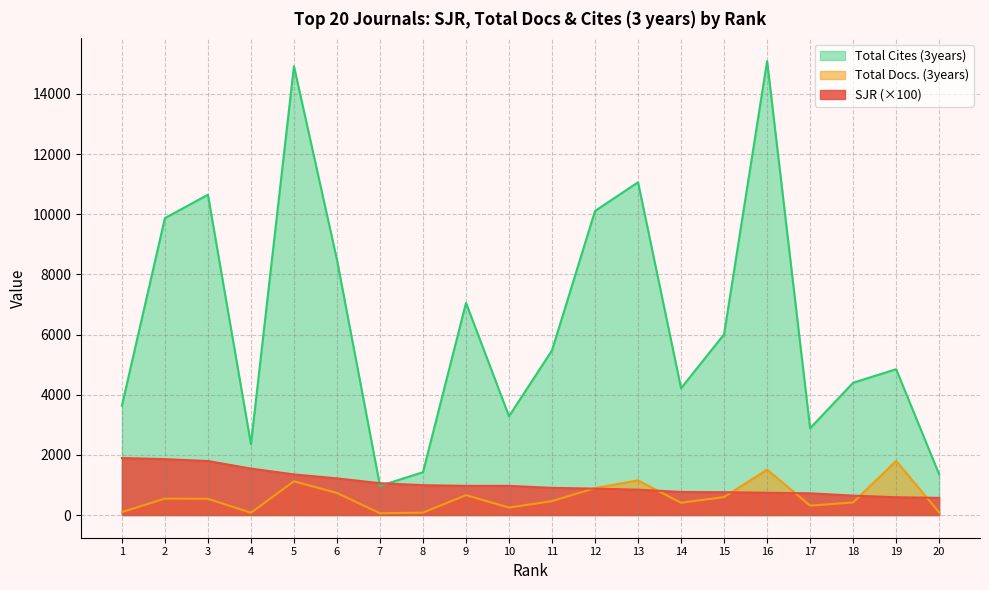

Reading left to right, transcribe all the data shown in this chart.

SJR: 1=1895.5	2=1857.5	3=1794.7	4=1543.3	5=1349.2	6=1217.7	7=1058.3	8=992.3	9=970.0	10=969.2	11=902.8	12=877.8	13=842.7	14=766.8	15=759.5	16=740.3	17=722.5	18=645.2	19=591.3	20=570.3
Total Docs. (3years): 1=98.0	2=546.0	3=540.0	4=76.0	5=1121.0	6=733.0	7=59.0	8=80.0	9=661.0	10=248.0	11=462.0	12=896.0	13=1151.0	14=407.0	15=597.0	16=1508.0	17=313.0	18=416.0	19=1798.0	20=89.0
Total Cites (3years): 1=3634.0	2=9869.0	3=10646.0	4=2354.0	5=14918.0	6=8484.0	7=969.0	8=1423.0	9=7051.0	10=3283.0	11=5475.0	12=10108.0	13=11061.0	14=4214.0	15=6008.0	16=15088.0	17=2884.0	18=4397.0	19=4847.0	20=1352.0